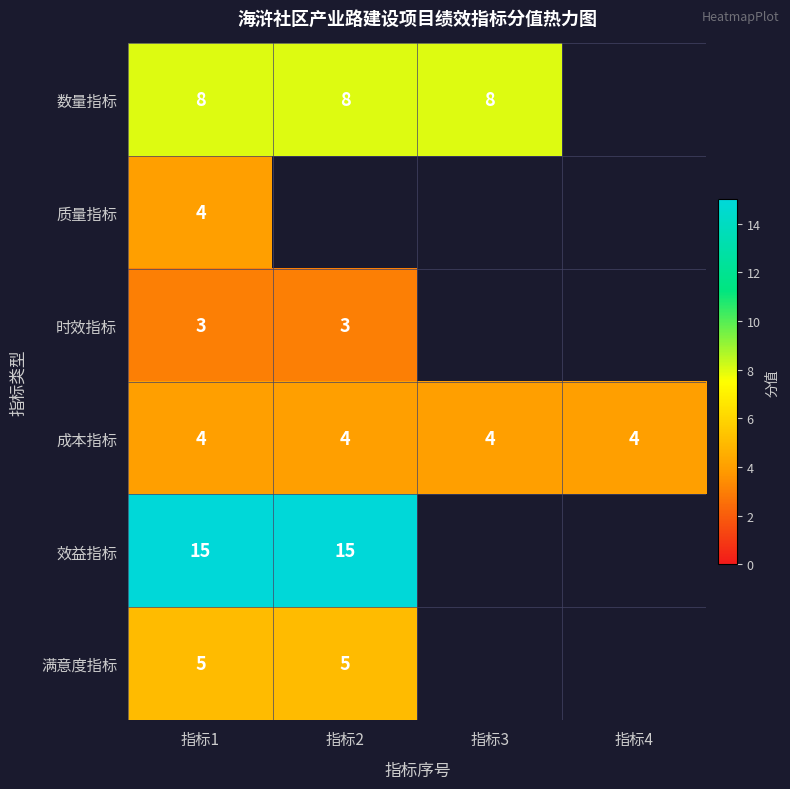

The value of 数量指标 at 指标2 is 8. True or false?

True